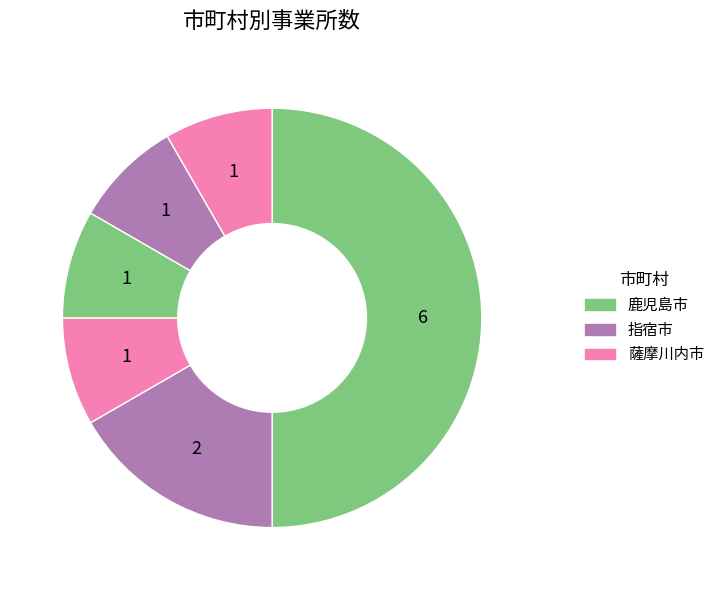

Which slice is the largest?

鹿児島市